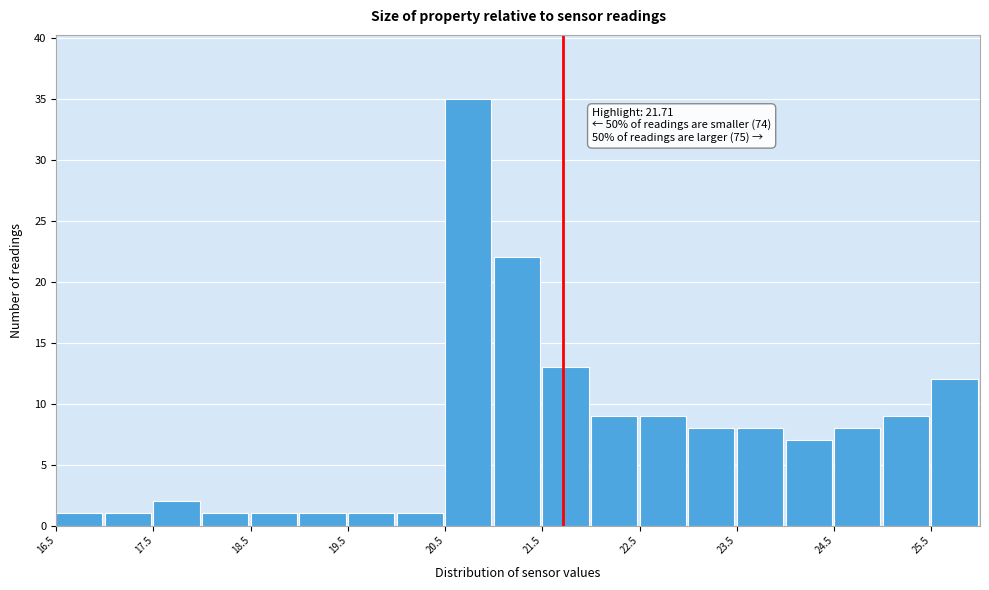

Over which range of the x-axis is the bar tallest?

20.5 to 21.0